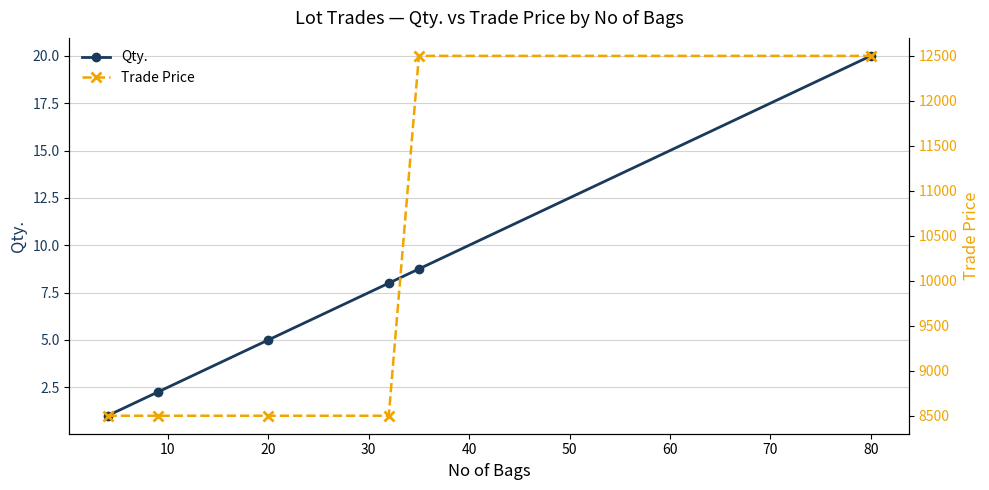

What is the minimum value for Qty.?

1.0